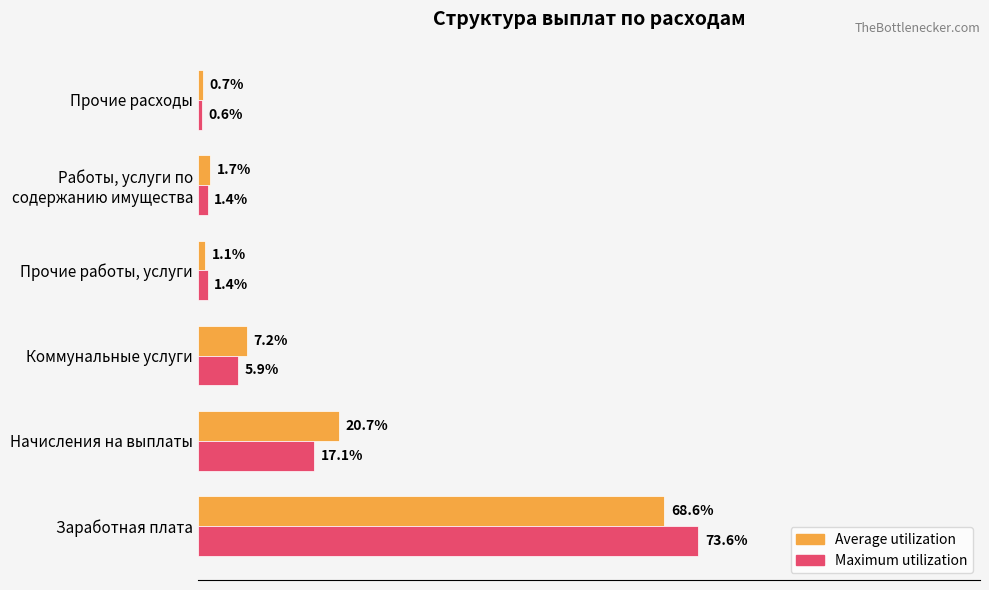

At which category is the sum across all series the highest?

Заработная плата